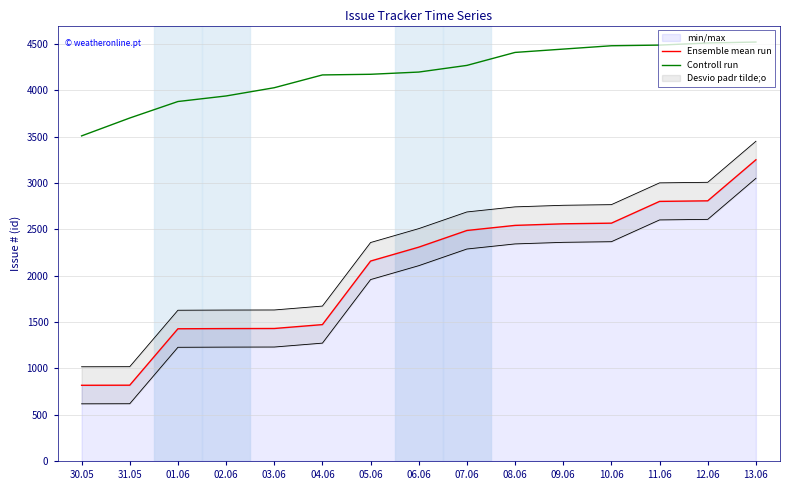

Rank the series by their maximum value, from lowest to highest.

Ensemble mean run, Controll run